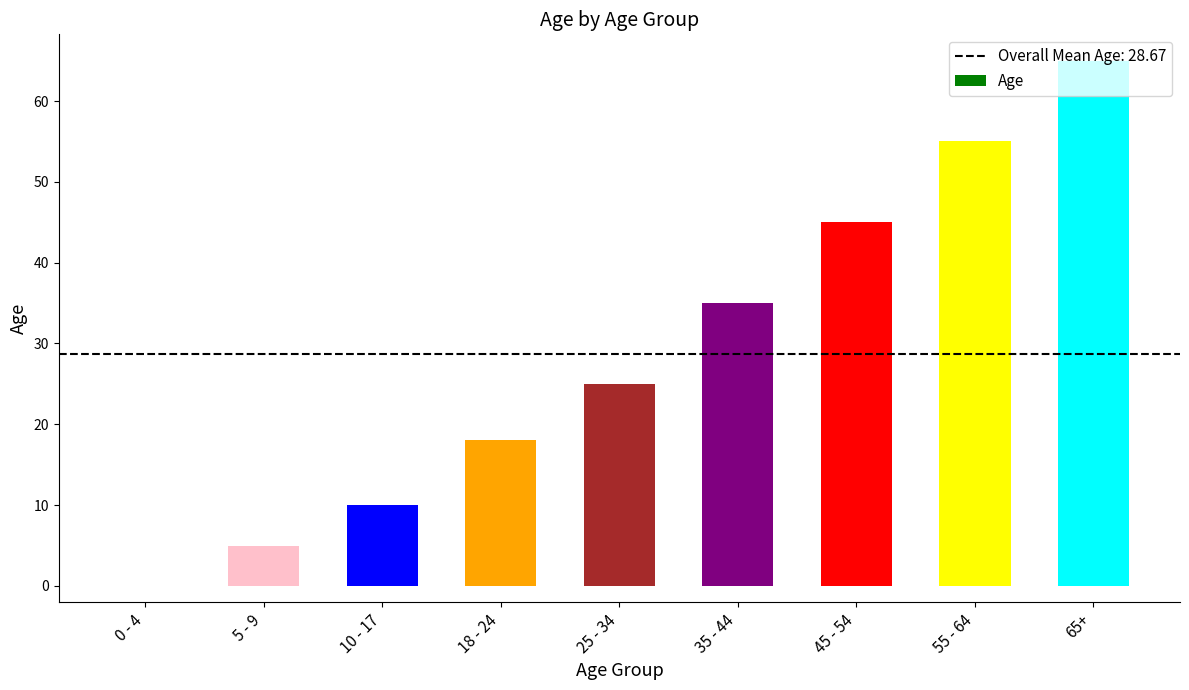

True or false: the data shows 10 at 10 - 17.

True